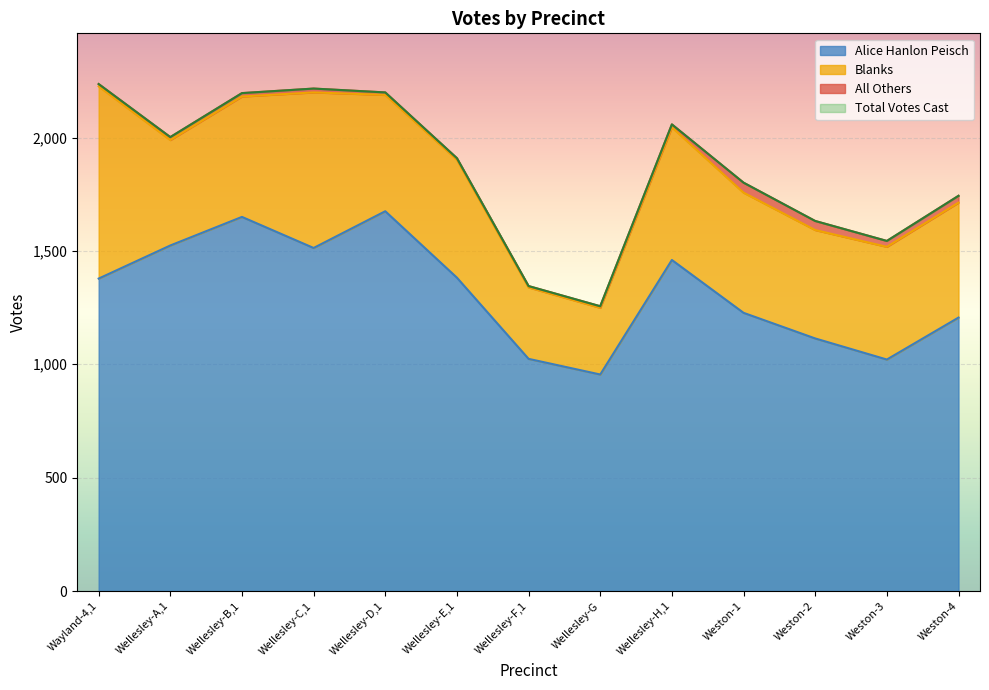

At which category does Alice Hanlon Peisch reach its first local peak?

Wellesley-B,1